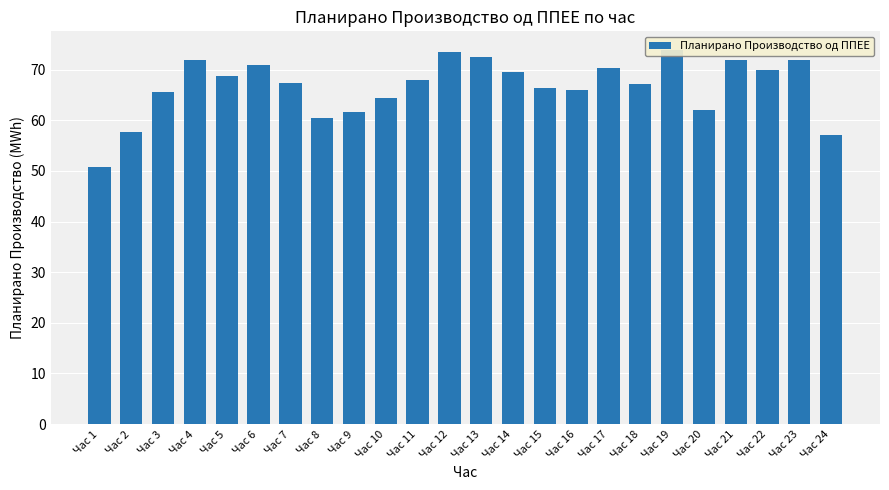

What is the change in value from Час 12 to Час 19?

+0.3